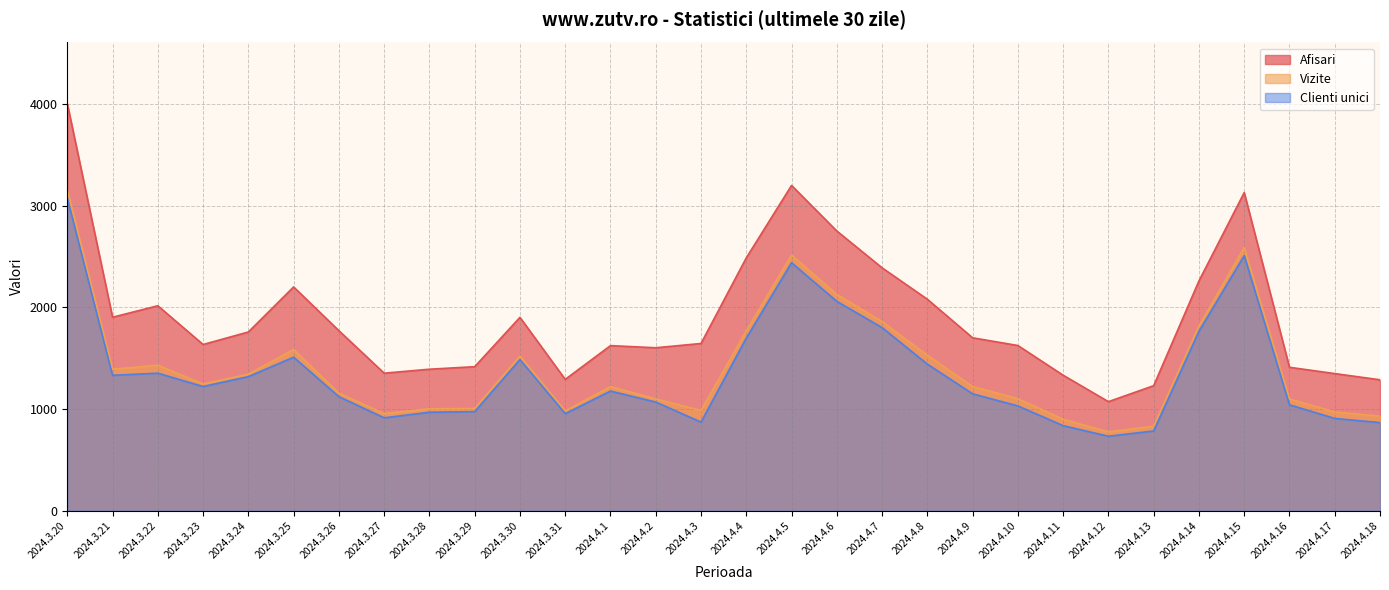

What is the difference between the maximum and minimum values in the Vizite series?

2378